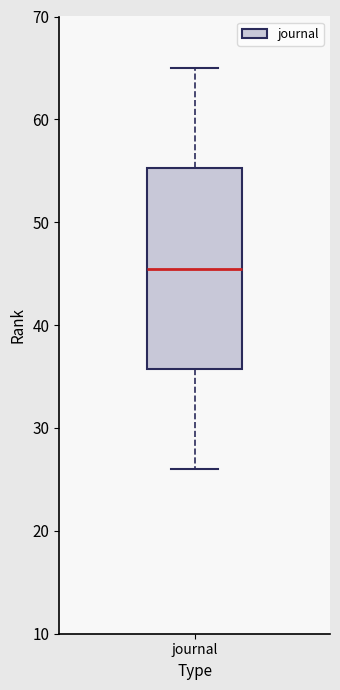

Read this box plot against the y-axis: the position of the median line, the range covered by the box, and the ends of both whiskers. The values are not printed on the chart, so give them approximately, as read against the axis.

median 46, box 36 to 55, whiskers 26 to 65